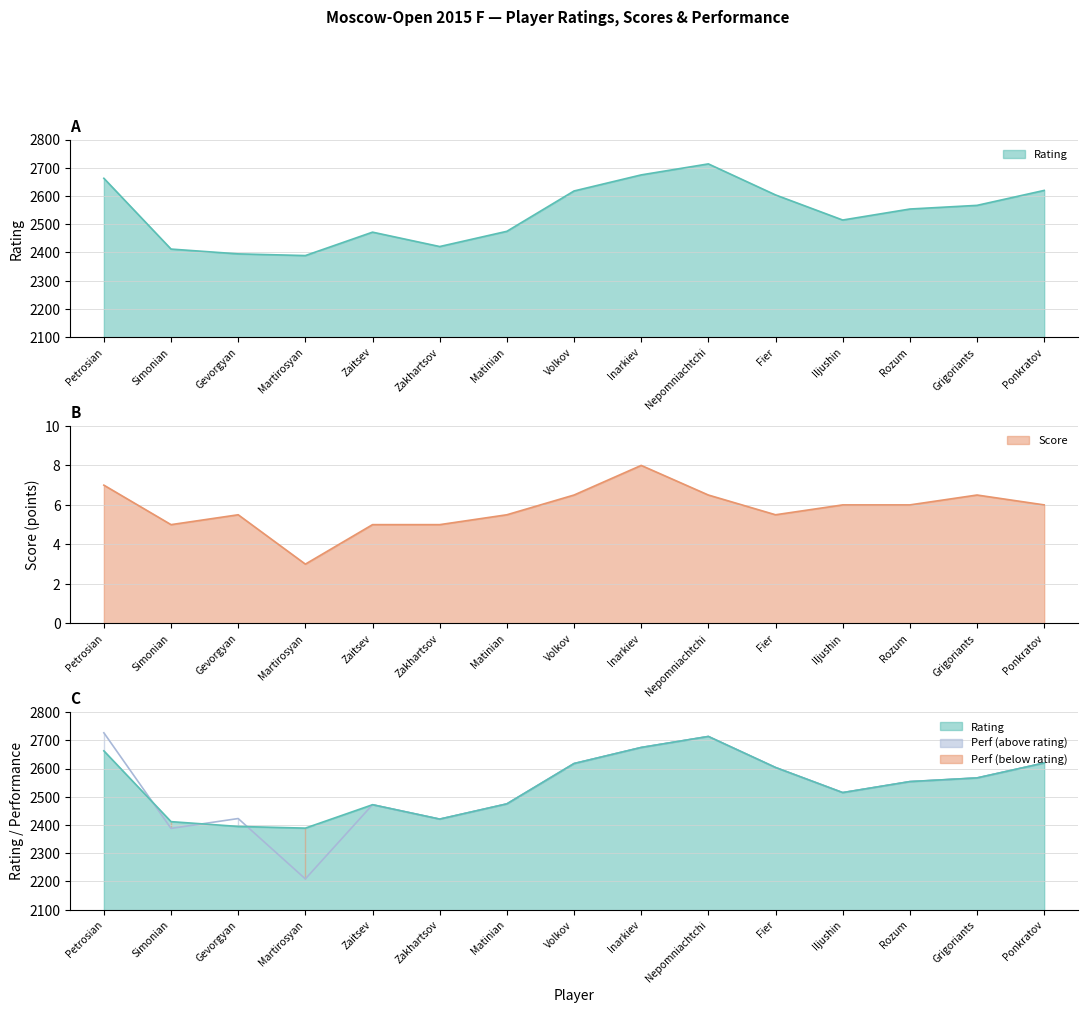

What is the difference between the second highest and second lowest values in the Perf series?

326.0